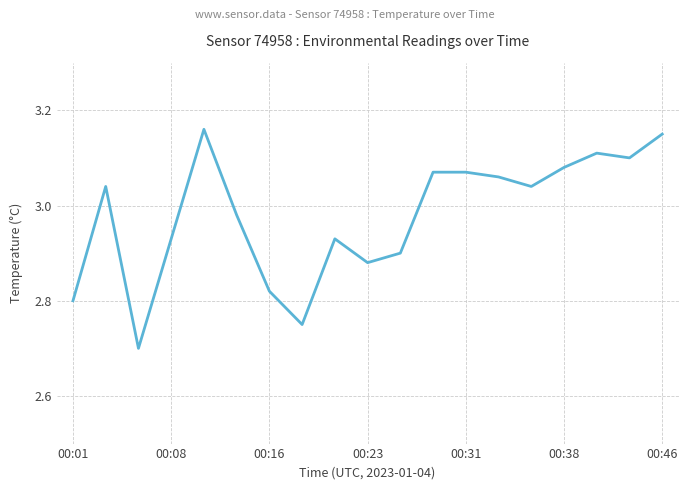

What is the minimum value shown in the chart?

2.7